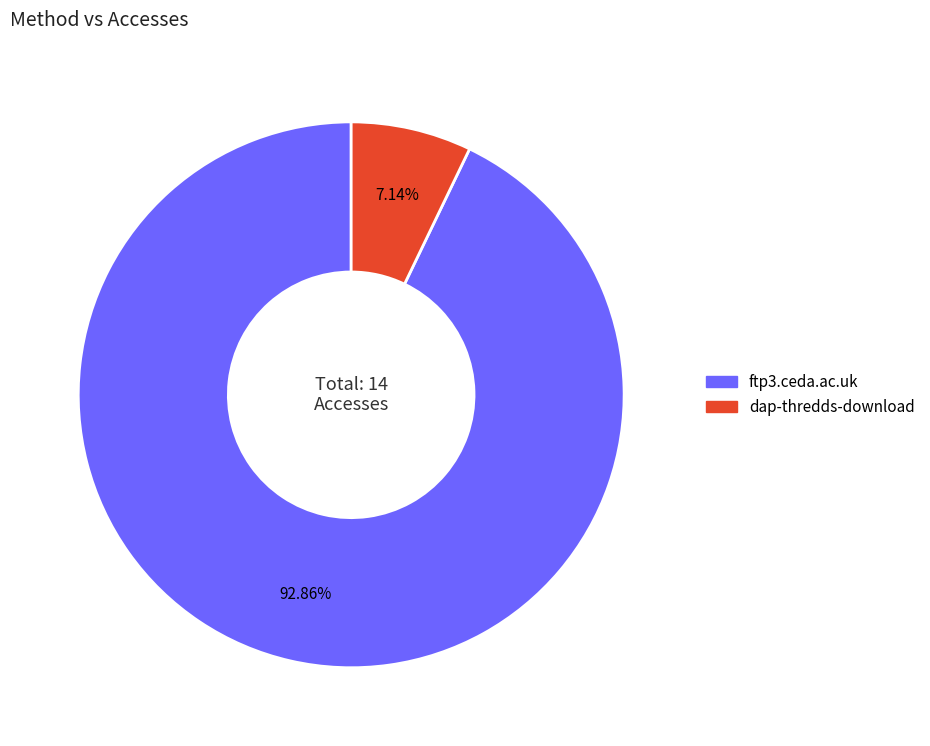

Is it true that dap-thredds-download is 1% of the pie?

False